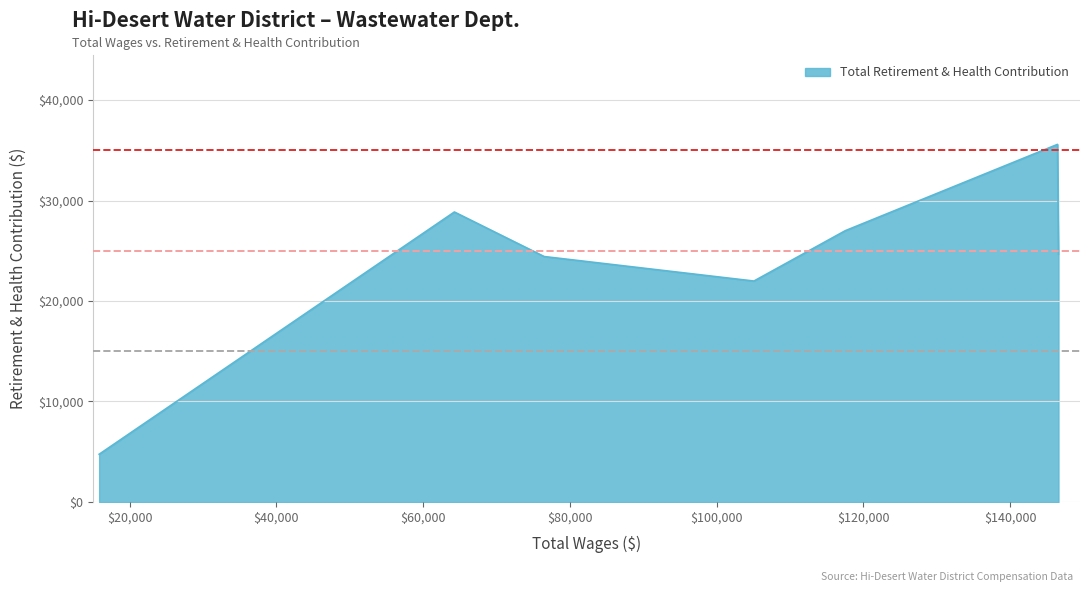

What is the greatest value displayed?

35593